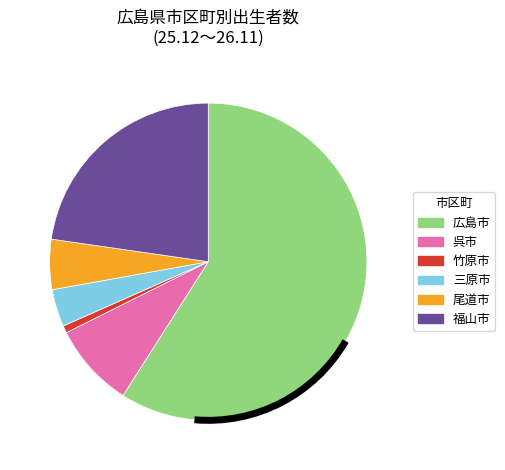

Which category has the biggest portion of the pie?

広島市